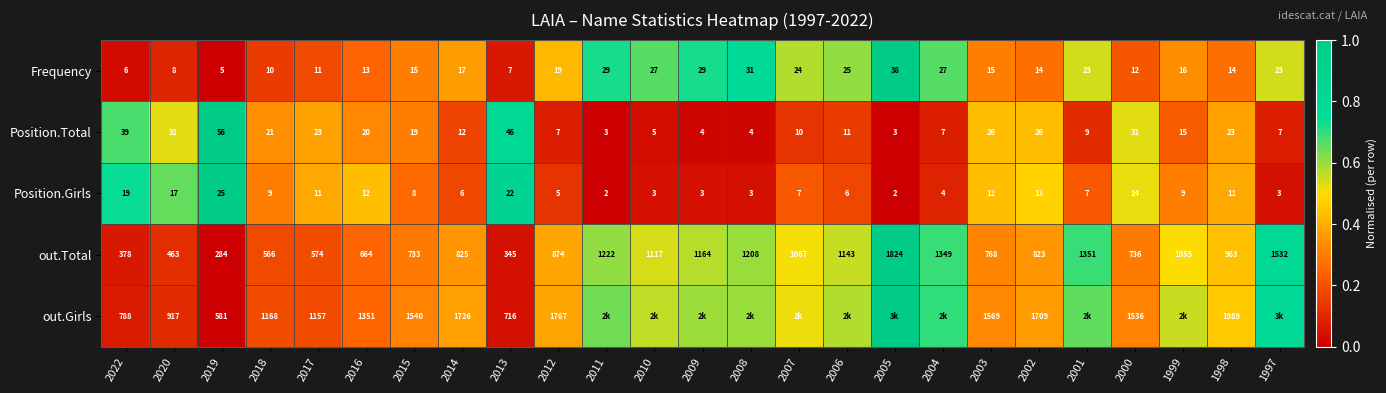

What is the difference between the highest and lowest values at 2018?

1159.0